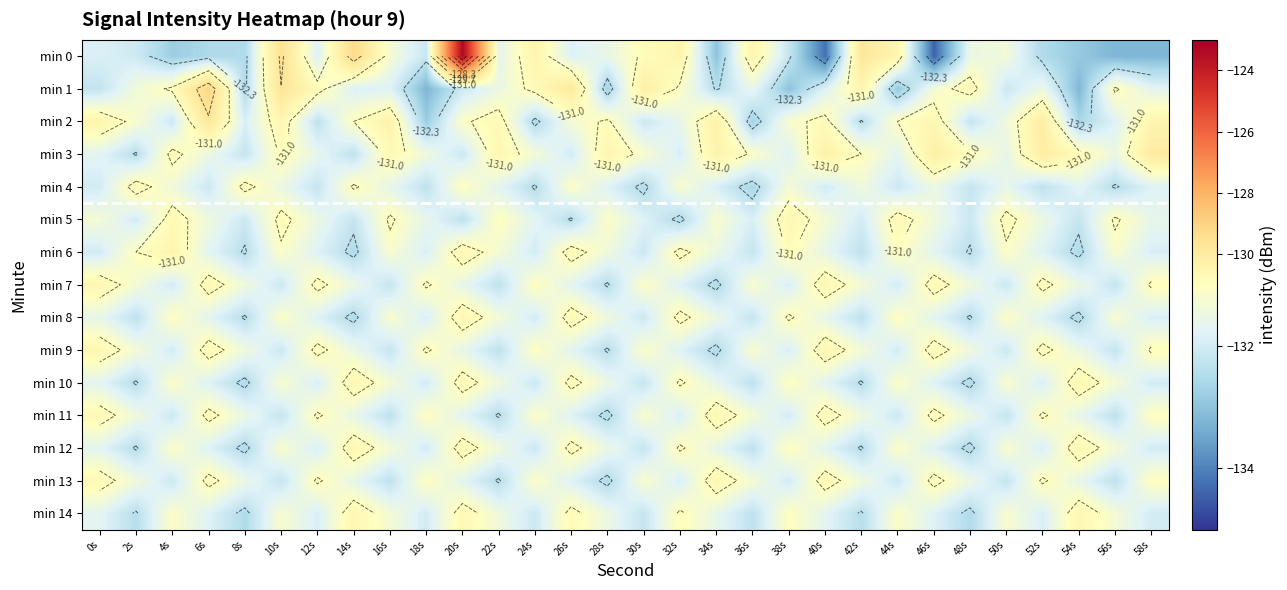

At how many categories does at least one series exceed -132?

30